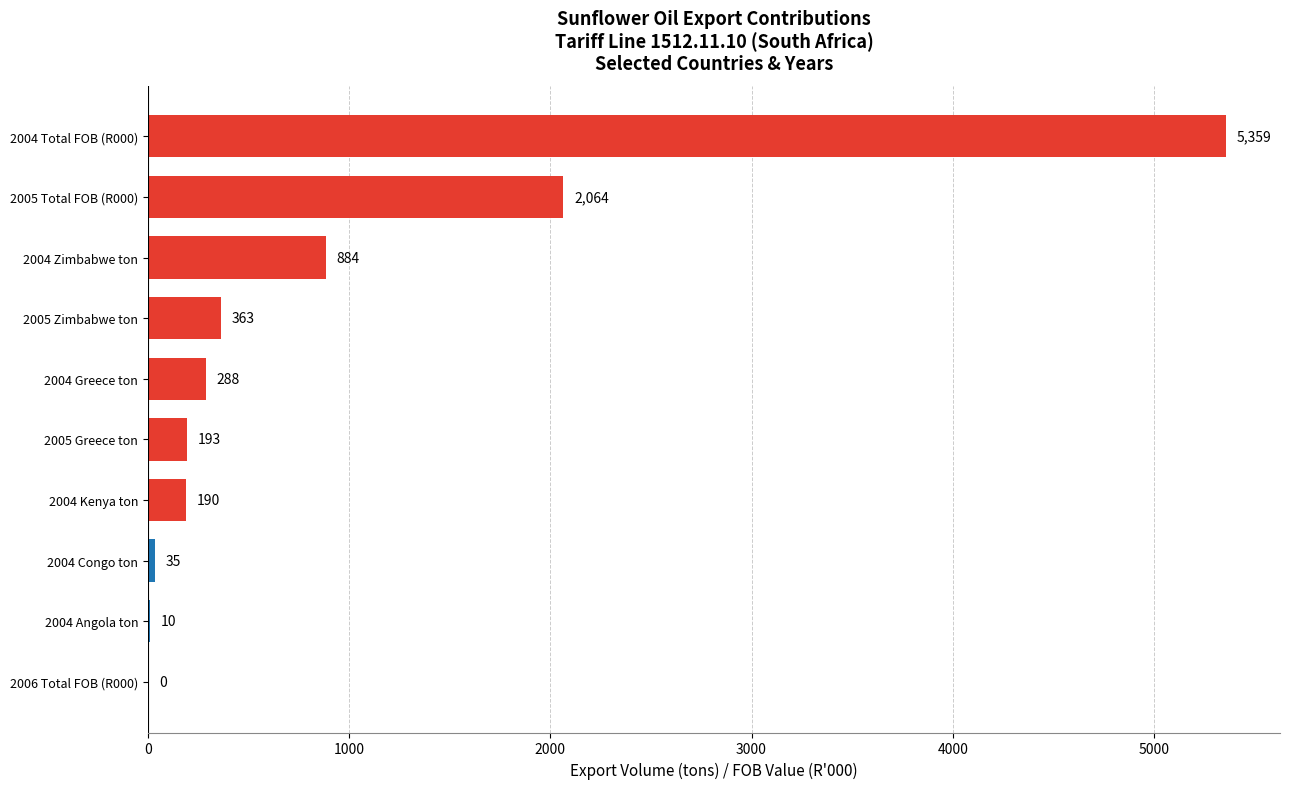

Where is the data nearest to the value 2679?

2005 Total FOB (R000)